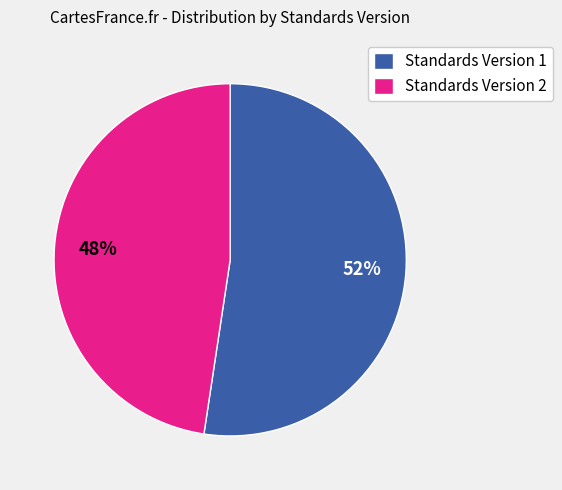

Do Standards Version 1 and Standards Version 2 together represent more than half of the pie?

Yes